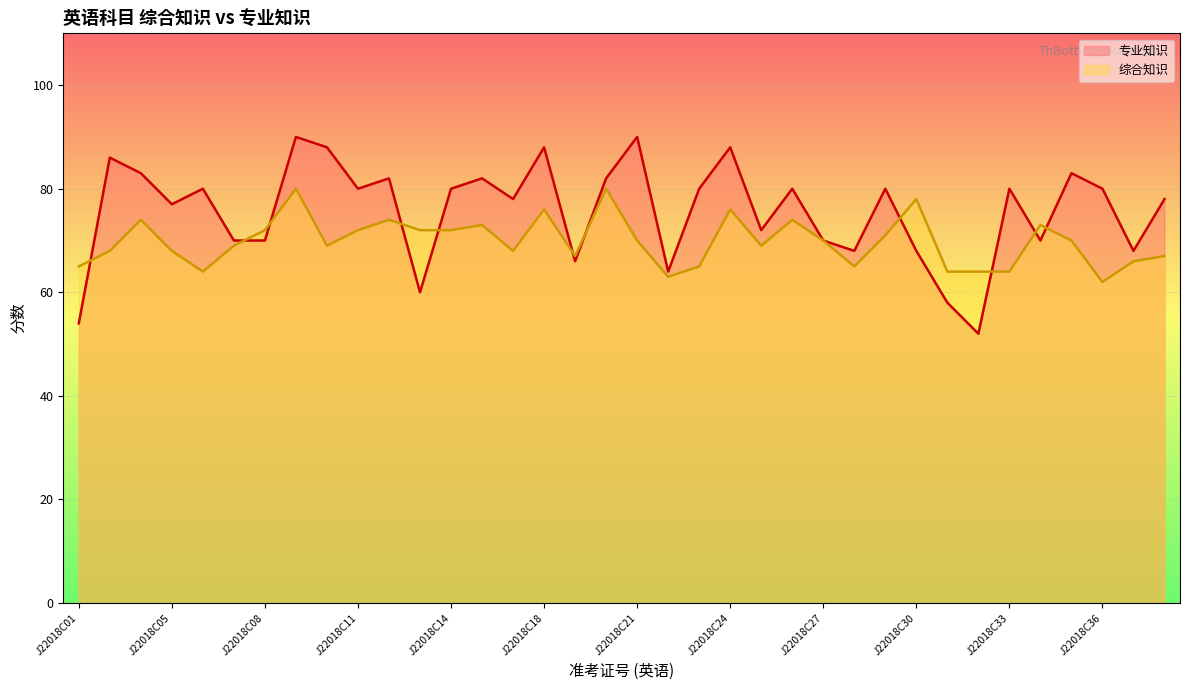

Reading left to right, what are all the values shown in this chart?

专业知识: J22018C01=54	J22018C02=86	J22018C04=83	J22018C05=77	J22018C06=80	J22018C07=70	J22018C08=70	J22018C09=90	J22018C10=88	J22018C11=80	J22018C12=82	J22018C13=60	J22018C14=80	J22018C15=82	J22018C16=78	J22018C18=88	J22018C19=66	J22018C20=82	J22018C21=90	J22018C22=64	J22018C23=80	J22018C24=88	J22018C25=72	J22018C26=80	J22018C27=70	J22018C28=68	J22018C29=80	J22018C30=68	J22018C31=58	J22018C32=52	J22018C33=80	J22018C34=70	J22018C35=83	J22018C36=80	J22018C37=68	J22018C38=78
综合知识: J22018C01=65	J22018C02=68	J22018C04=74	J22018C05=68	J22018C06=64	J22018C07=69	J22018C08=72	J22018C09=80	J22018C10=69	J22018C11=72	J22018C12=74	J22018C13=72	J22018C14=72	J22018C15=73	J22018C16=68	J22018C18=76	J22018C19=67	J22018C20=80	J22018C21=70	J22018C22=63	J22018C23=65	J22018C24=76	J22018C25=69	J22018C26=74	J22018C27=70	J22018C28=65	J22018C29=71	J22018C30=78	J22018C31=64	J22018C32=64	J22018C33=64	J22018C34=73	J22018C35=70	J22018C36=62	J22018C37=66	J22018C38=67